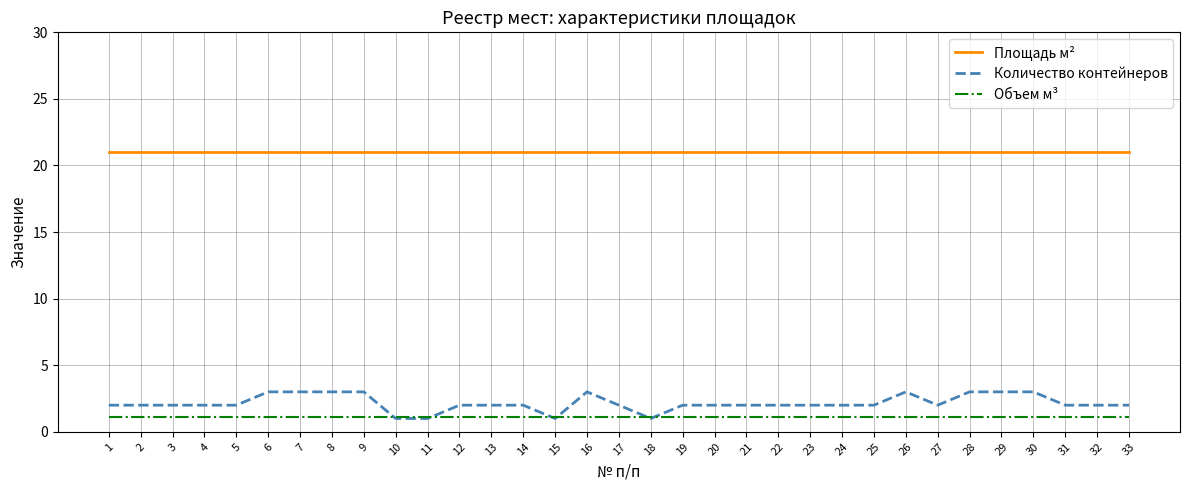

Which series changed the most between 4 and 28?

Количество контейнеров